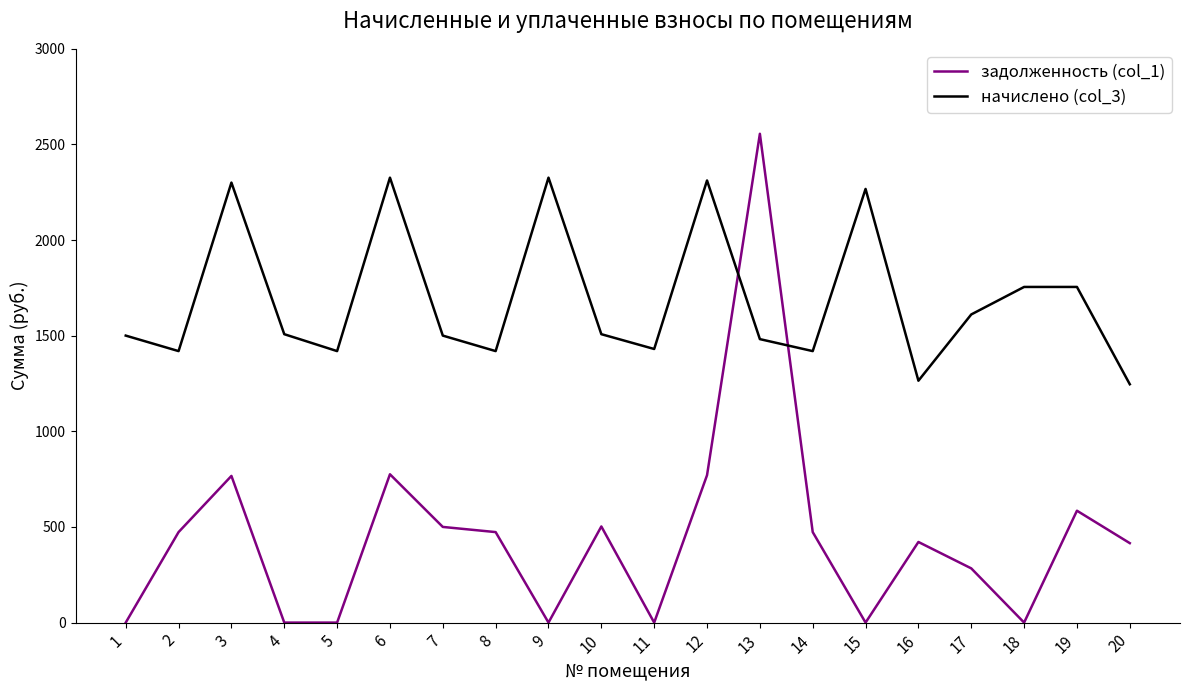

Rank the series at 3 from highest to lowest value.

начислено (col_3), задолженность (col_1)